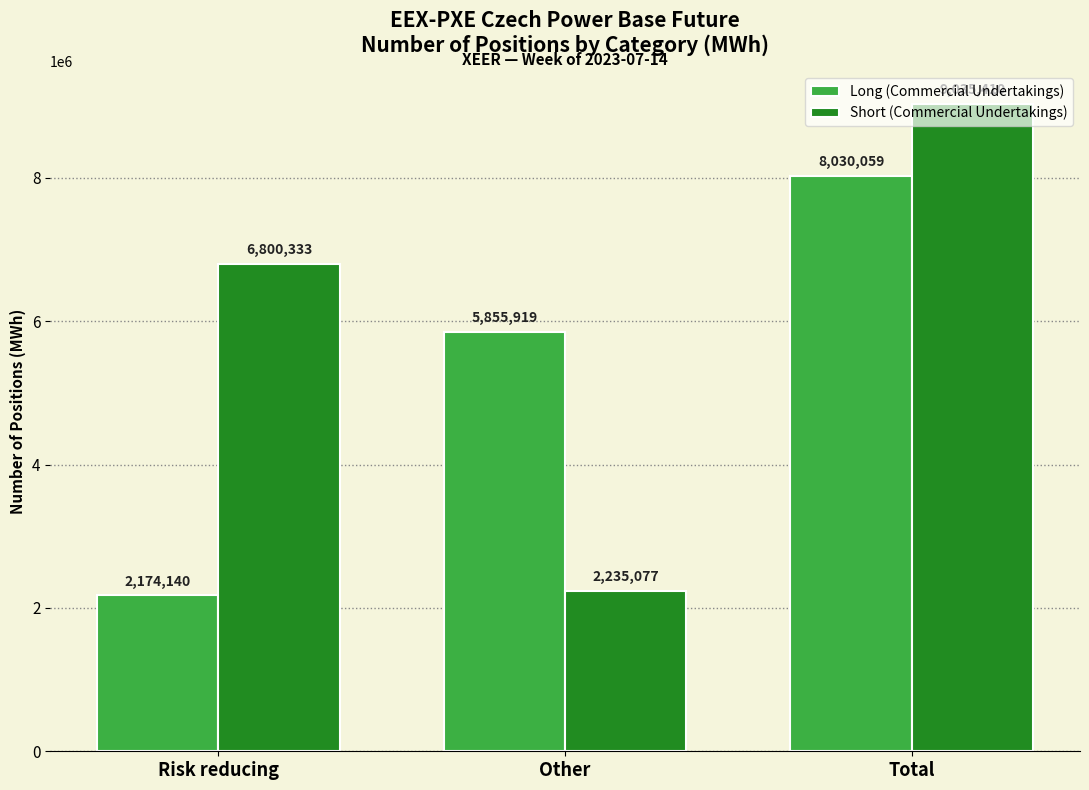

The value of Short (Commercial Undertakings) at Risk reducing is 3725435. True or false?

False